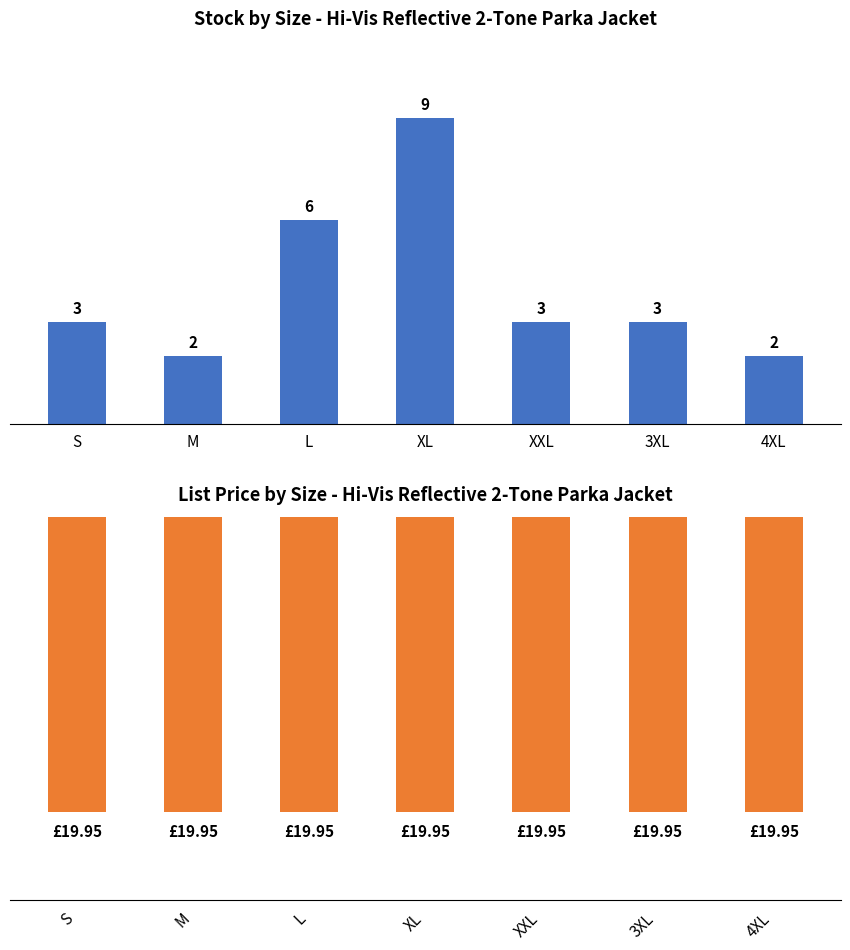

Which series has the largest range (max minus min)?

Stock